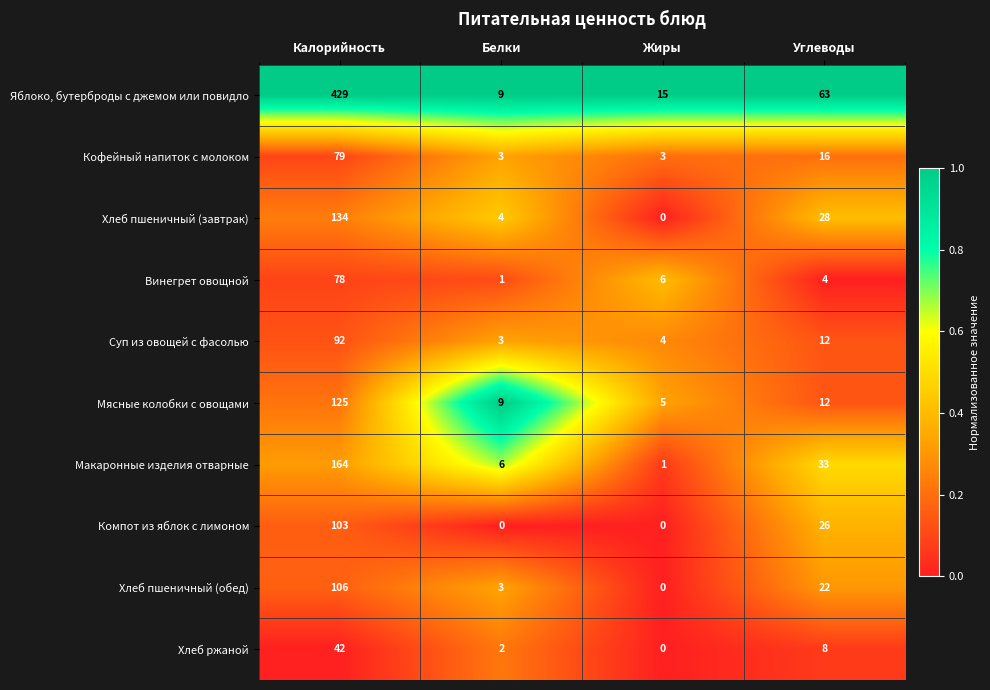

True or false: Хлеб ржаной has a value of 8 at Углеводы.

True